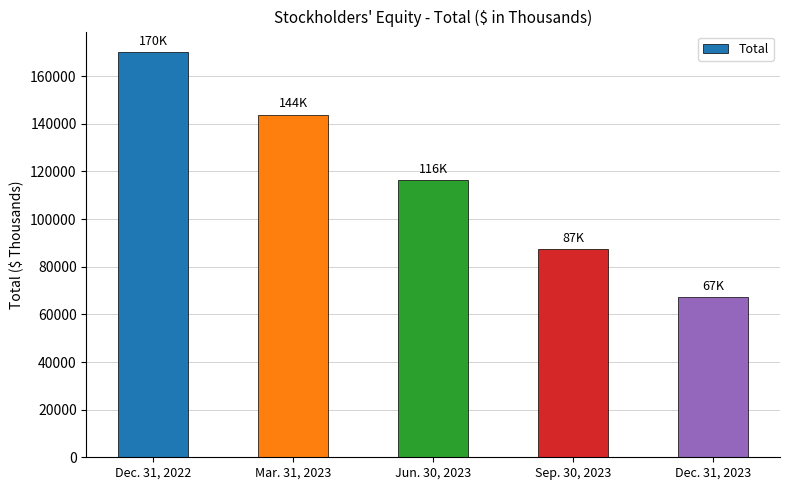

What is the minimum value shown in the chart?

67222